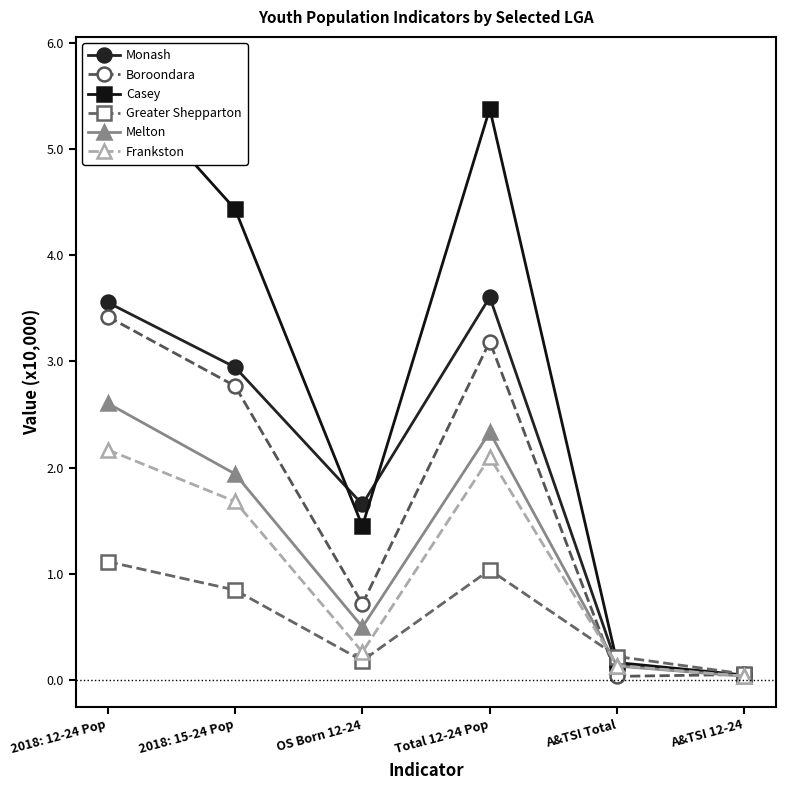

Reading left to right, what are all the values shown in this chart?

Monash: 2018: 12-24 Pop=3.6	2018: 15-24 Pop=2.9	OS Born 12-24=1.7	Total 12-24 Pop=3.6	A&TSI Total=0.1	A&TSI 12-24=0.0
Boroondara: 2018: 12-24 Pop=3.4	2018: 15-24 Pop=2.8	OS Born 12-24=0.7	Total 12-24 Pop=3.2	A&TSI Total=0.0	A&TSI 12-24=0.0
Casey: 2018: 12-24 Pop=5.8	2018: 15-24 Pop=4.4	OS Born 12-24=1.4	Total 12-24 Pop=5.4	A&TSI Total=0.2	A&TSI 12-24=0.0
Greater Shepparton: 2018: 12-24 Pop=1.1	2018: 15-24 Pop=0.8	OS Born 12-24=0.2	Total 12-24 Pop=1.0	A&TSI Total=0.2	A&TSI 12-24=0.1
Melton: 2018: 12-24 Pop=2.6	2018: 15-24 Pop=1.9	OS Born 12-24=0.5	Total 12-24 Pop=2.3	A&TSI Total=0.1	A&TSI 12-24=0.0
Frankston: 2018: 12-24 Pop=2.2	2018: 15-24 Pop=1.7	OS Born 12-24=0.3	Total 12-24 Pop=2.1	A&TSI Total=0.1	A&TSI 12-24=0.0